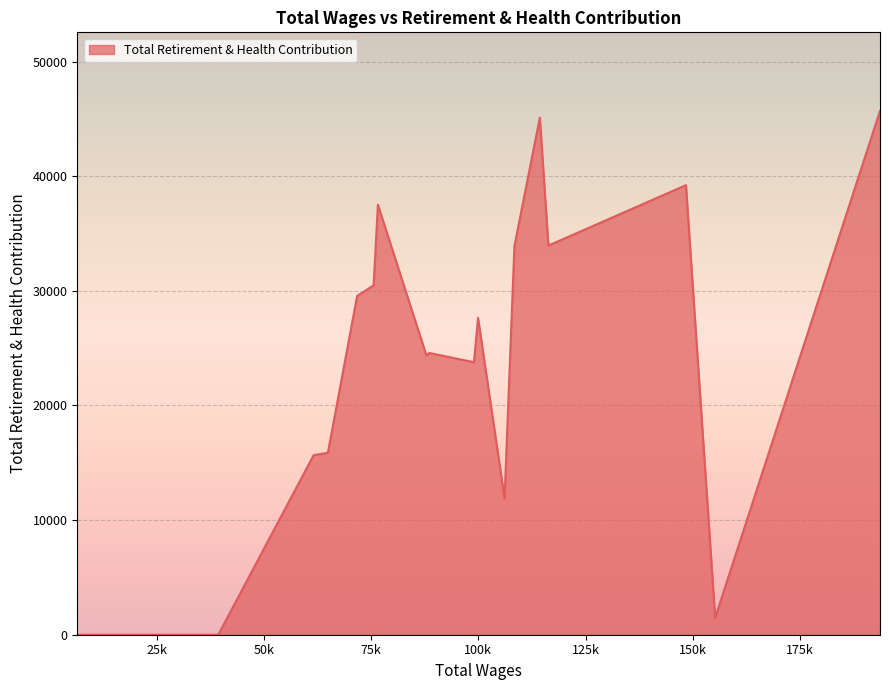

What is the greatest value displayed?

45692.6